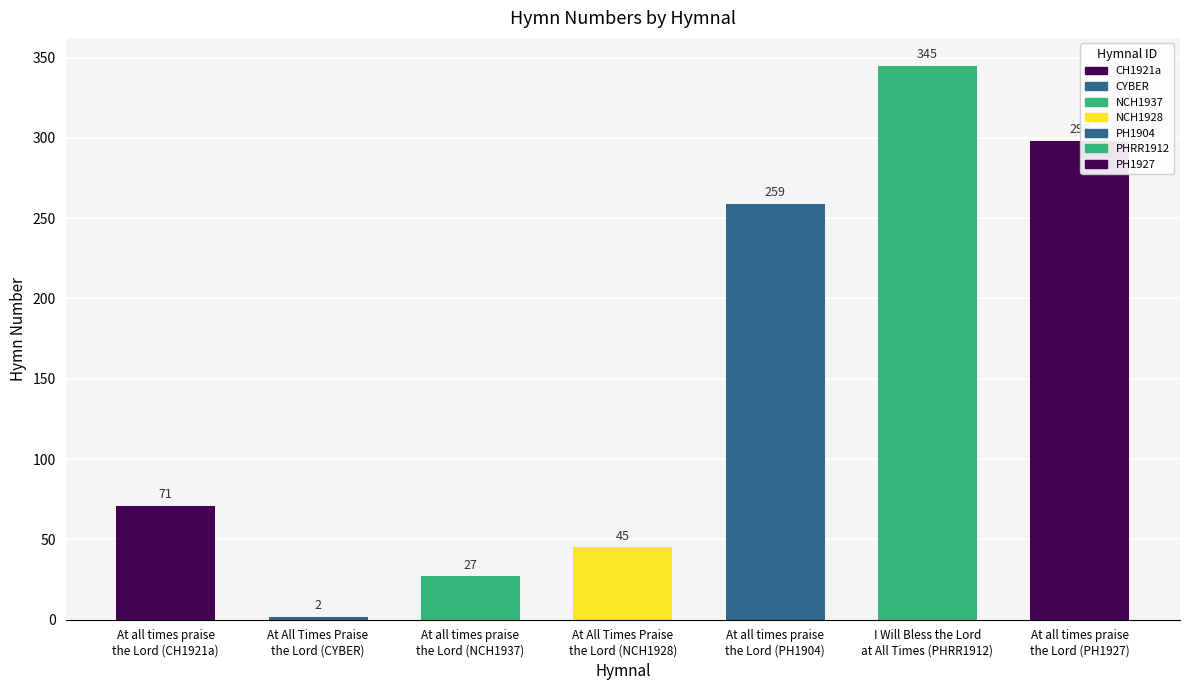

Which category has the highest value across all series?

I Will Bless the Lord
at All Times (PHRR1912)